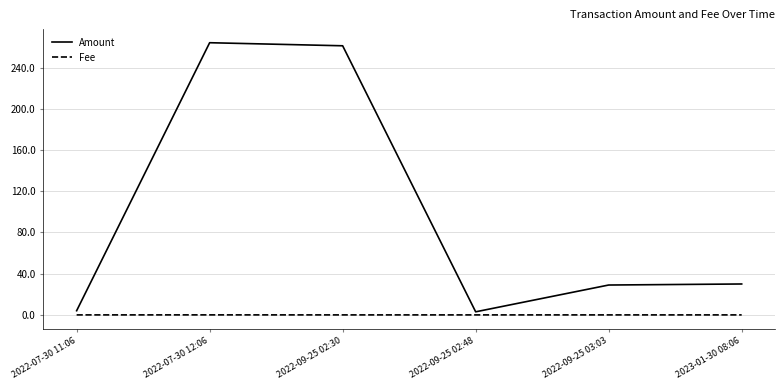

The value of Fee at 2022-07-30 12:06 is 0.0. True or false?

True